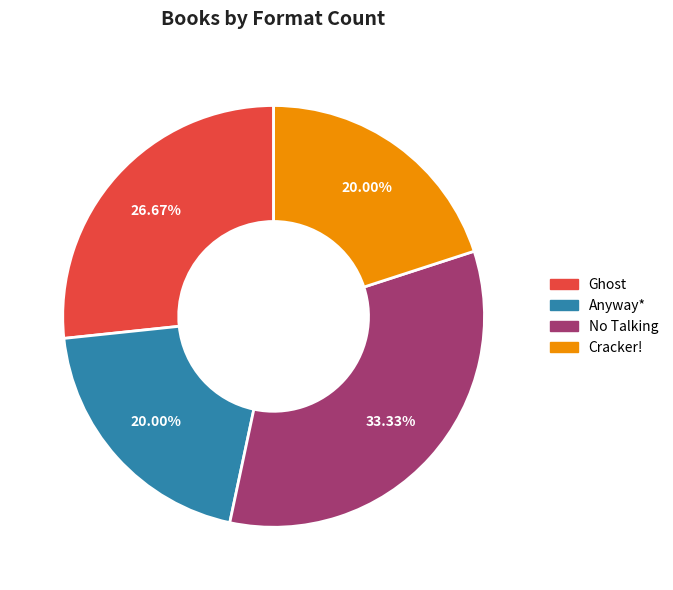

To the nearest percent, what is the difference between the largest and smallest slice percentages?

13%